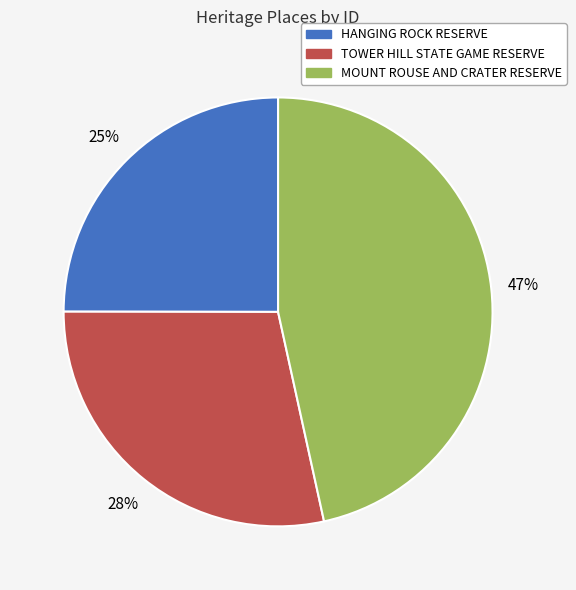

How many slices are in this pie chart?

3